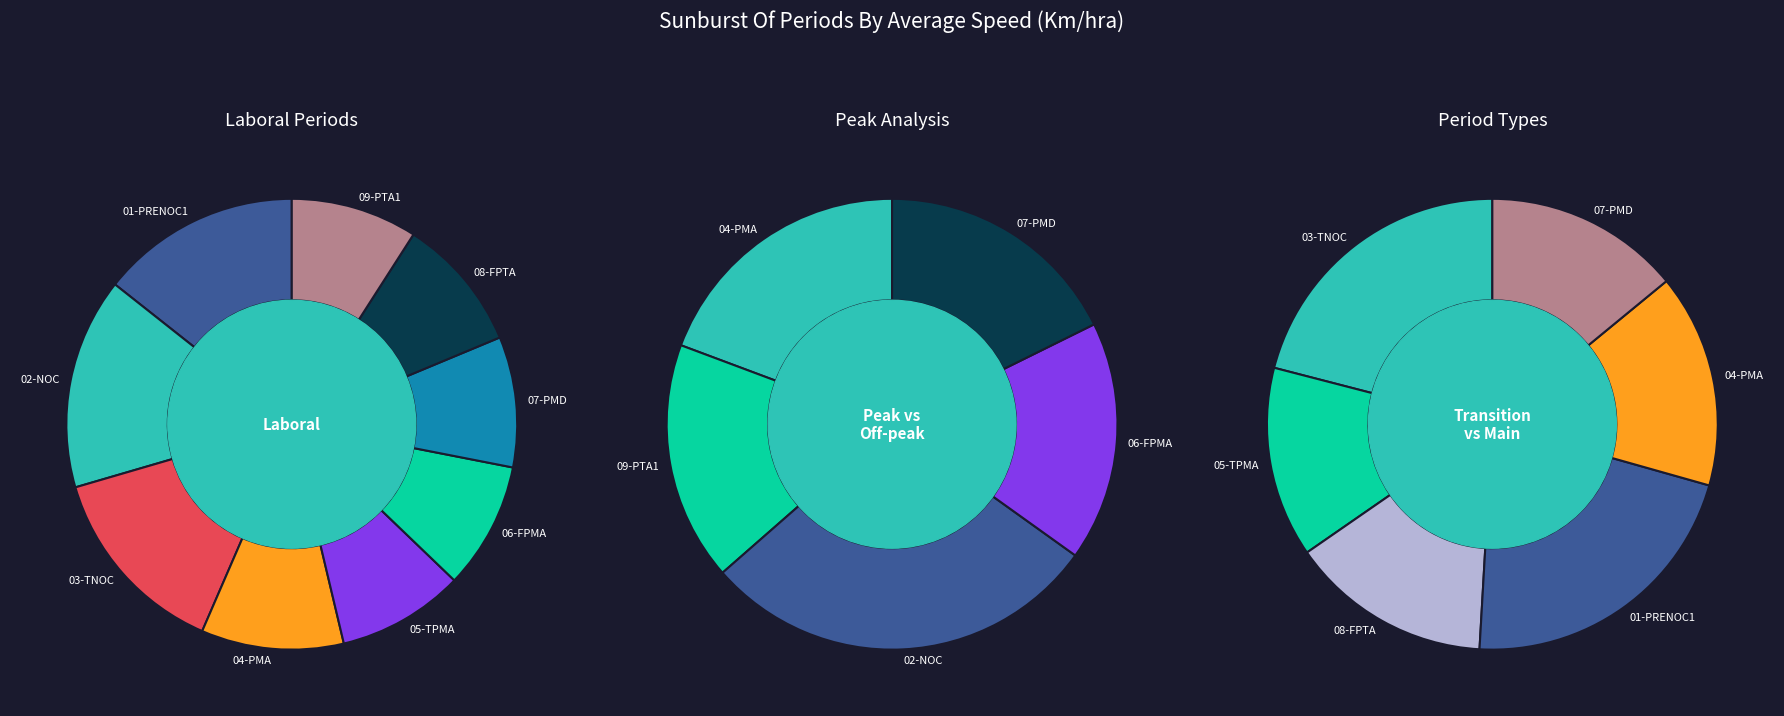

Does 05-TPMA account for over 50% of the chart?

No